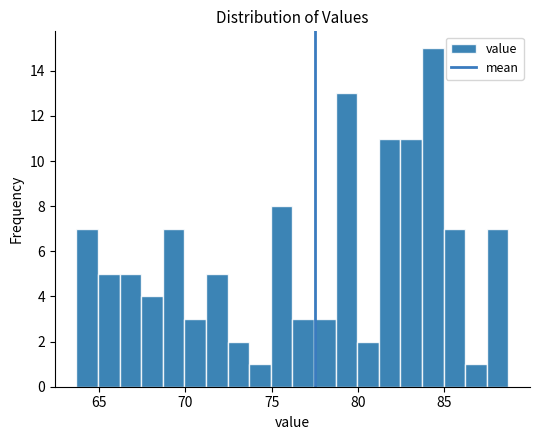

Around what value on the x-axis is the tallest bar? Give the approximate position of its centre, as read against the axis.

84.5